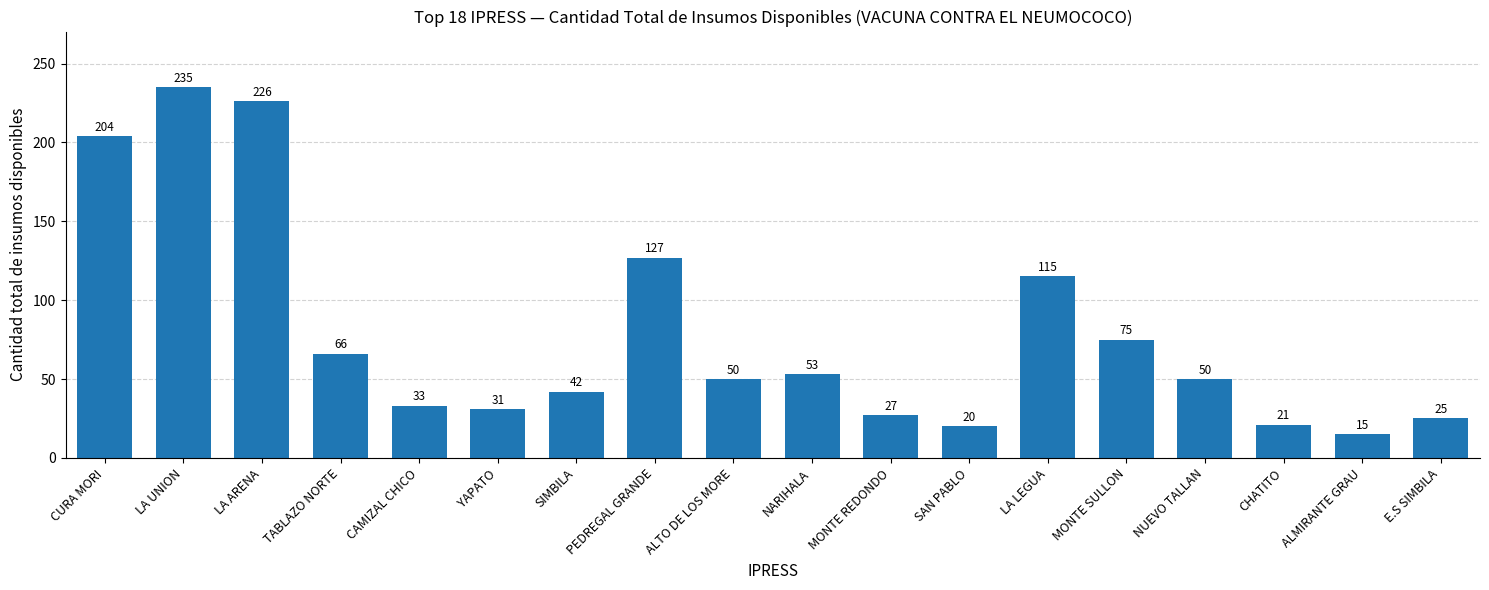

What is the difference between the second highest and second lowest values?

206